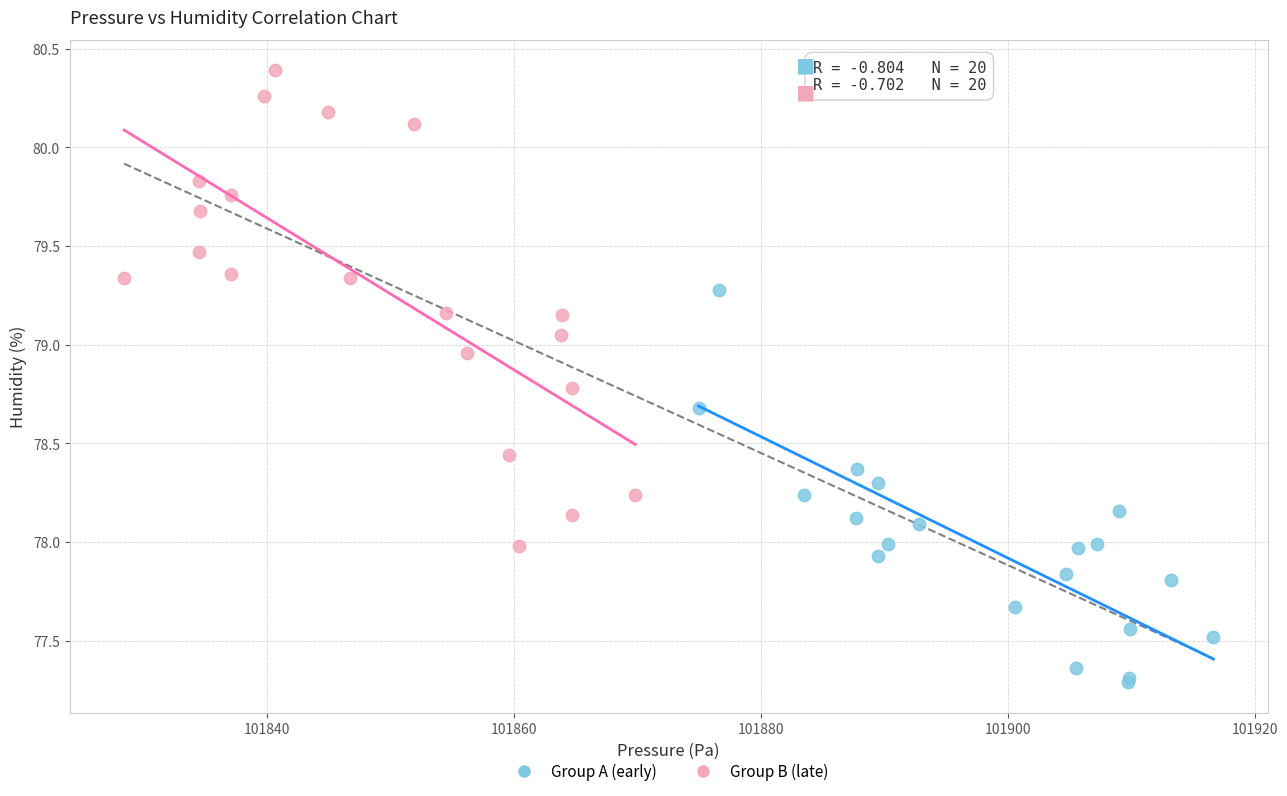

Which series has the largest Y range (max minus min)?

Group B (late)